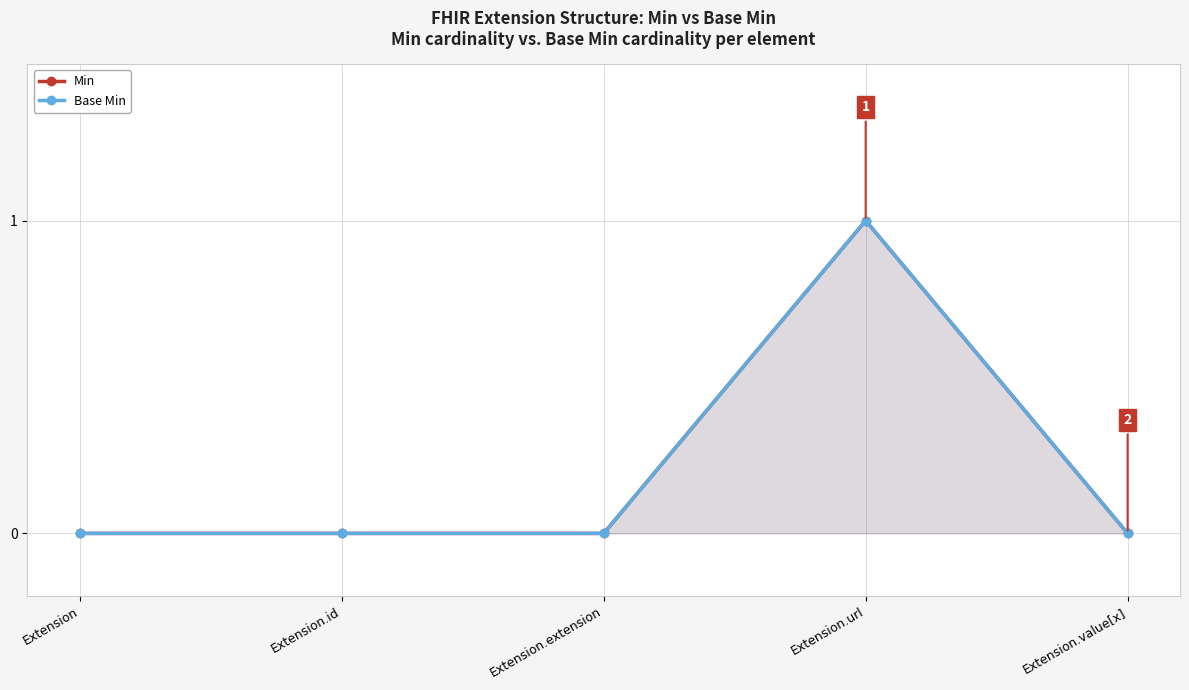

Is it true that Base Min equals 1 at Extension.url?

True